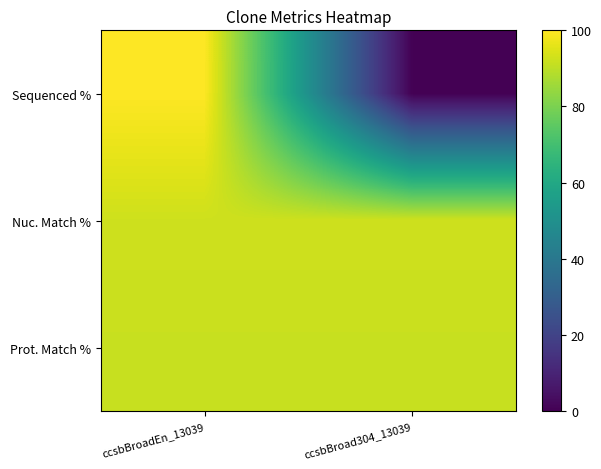

Rank the series at ccsbBroad304_13039 from highest to lowest value.

Nuc. Match %, Prot. Match %, Sequenced %